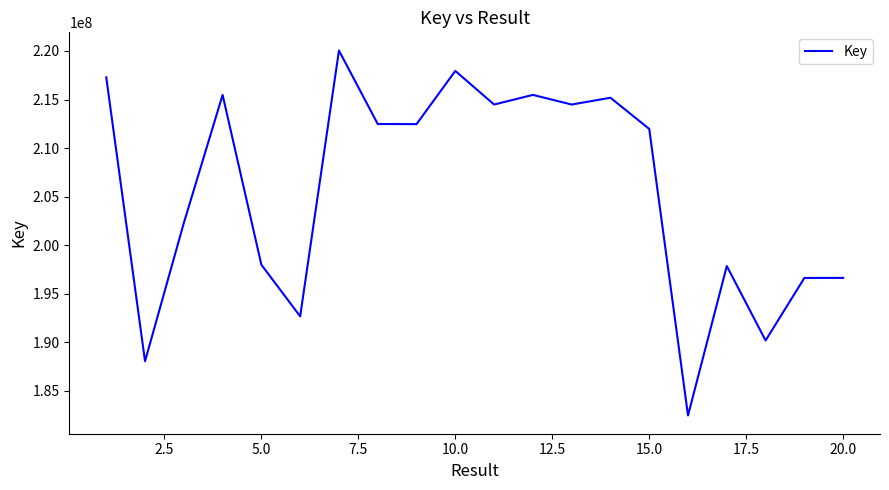

What is the maximum value shown in the chart?

220041934